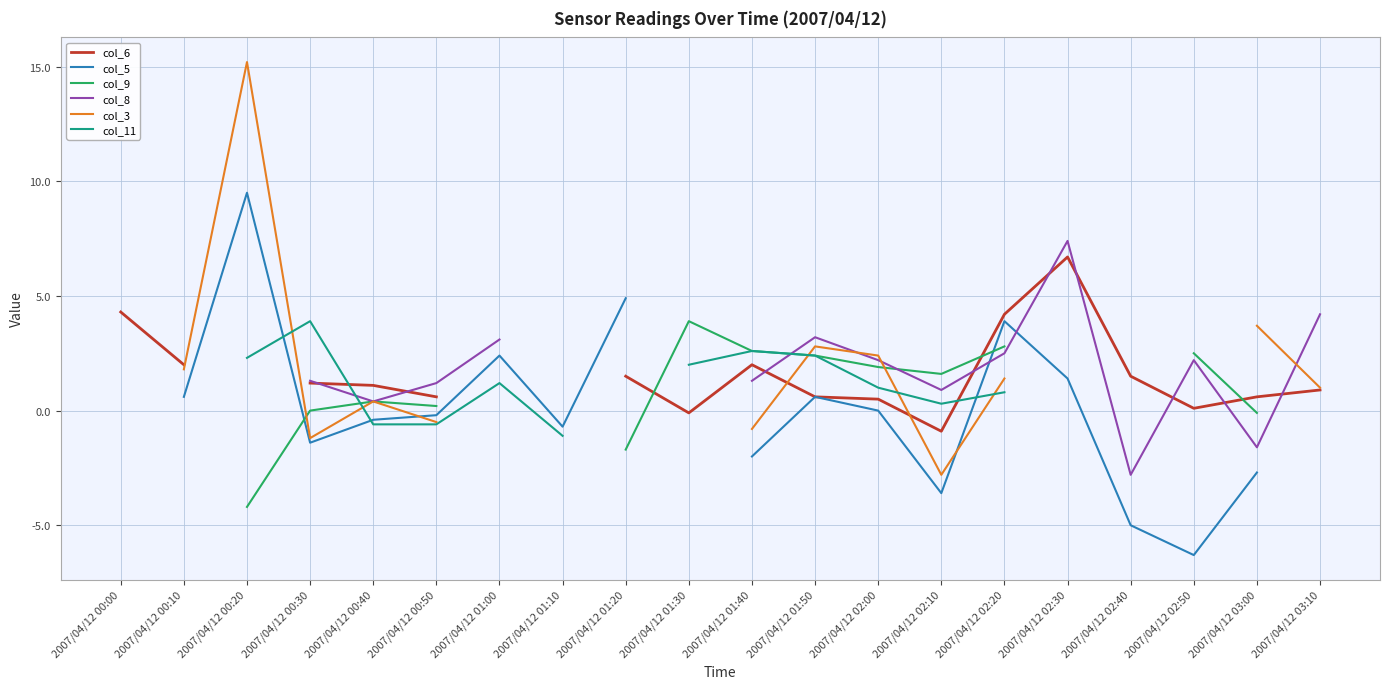

What are all the series names shown in the legend?

col_6, col_5, col_9, col_8, col_3, col_11